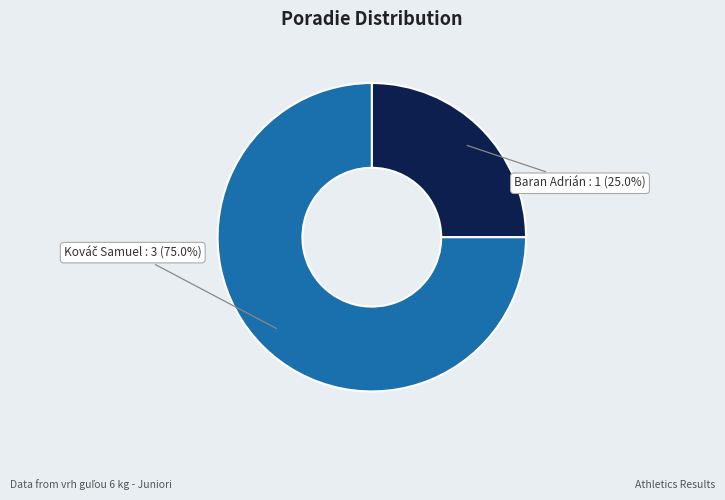

Is it true that Baran Adrián is 25% of the pie?

True